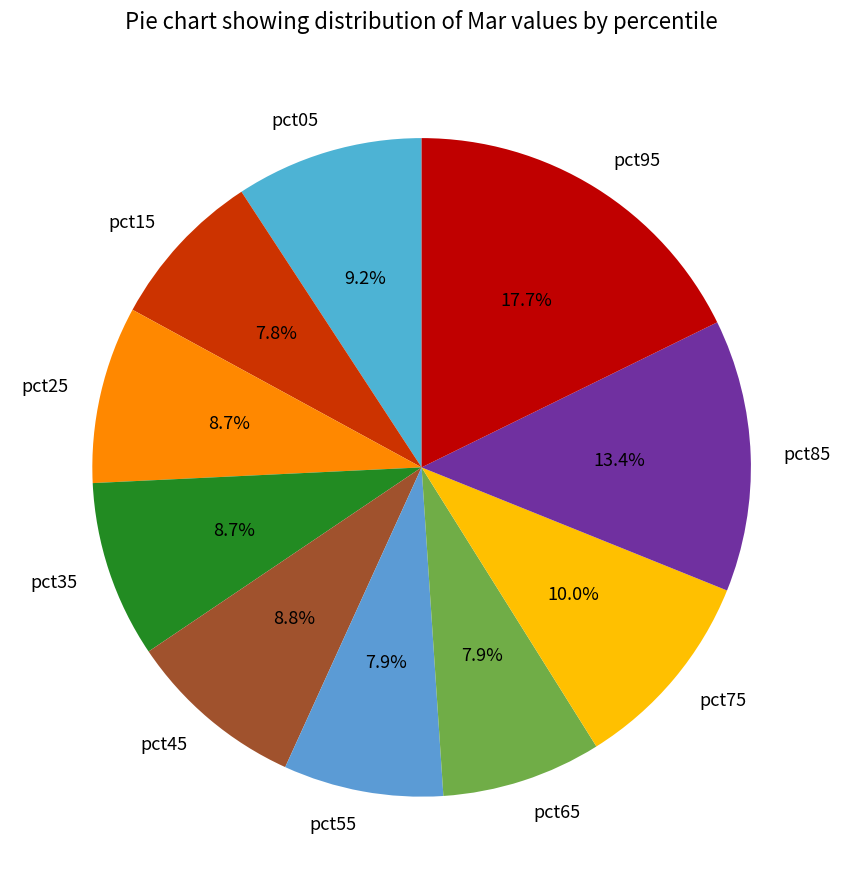

To the nearest percent, what percentage of the pie is pct75?

10%